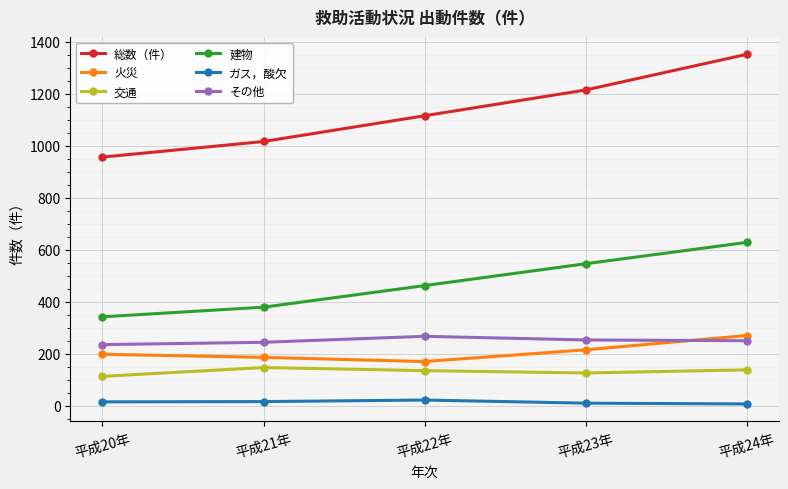

What is the label of the 1st point from the right?

平成24年